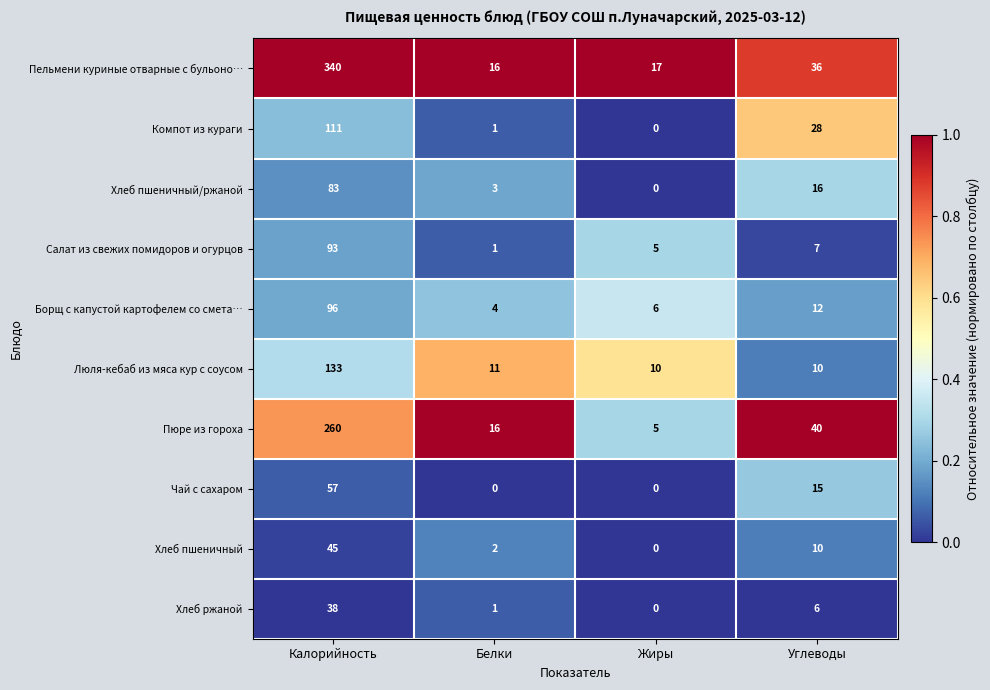

What is the sum of all Чай с сахаром values?

72